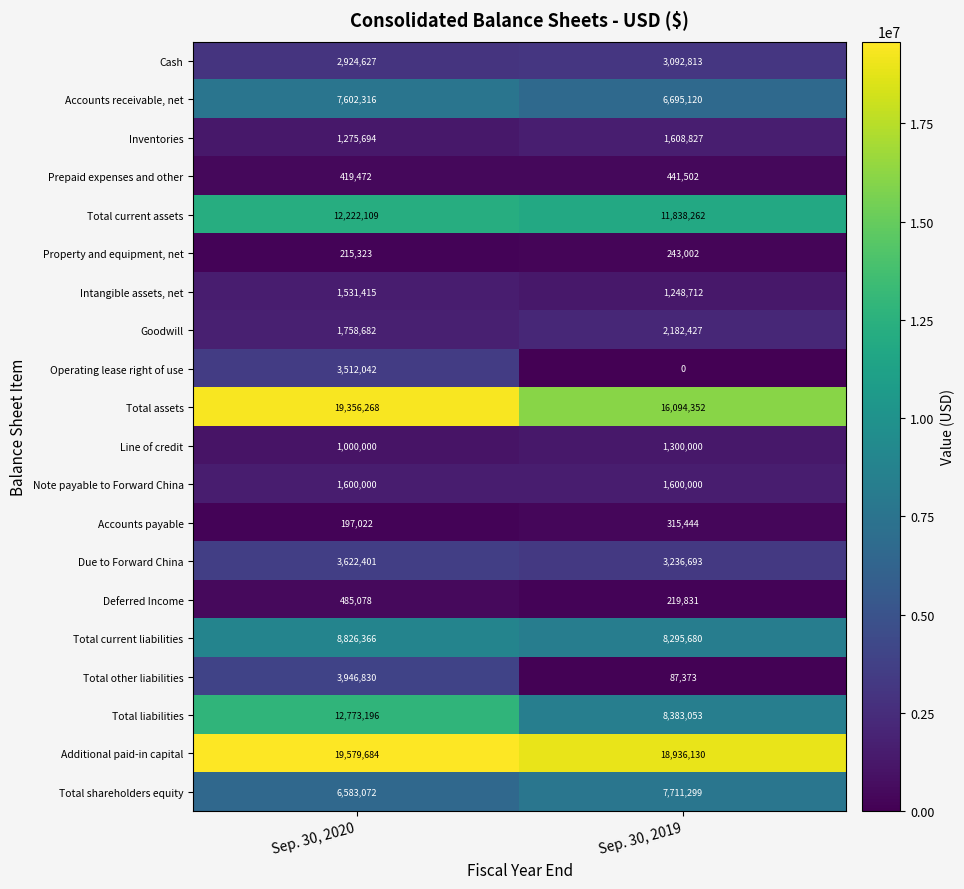

The Total current liabilities series shows 11859712 at Sep. 30, 2019. True or false?

False